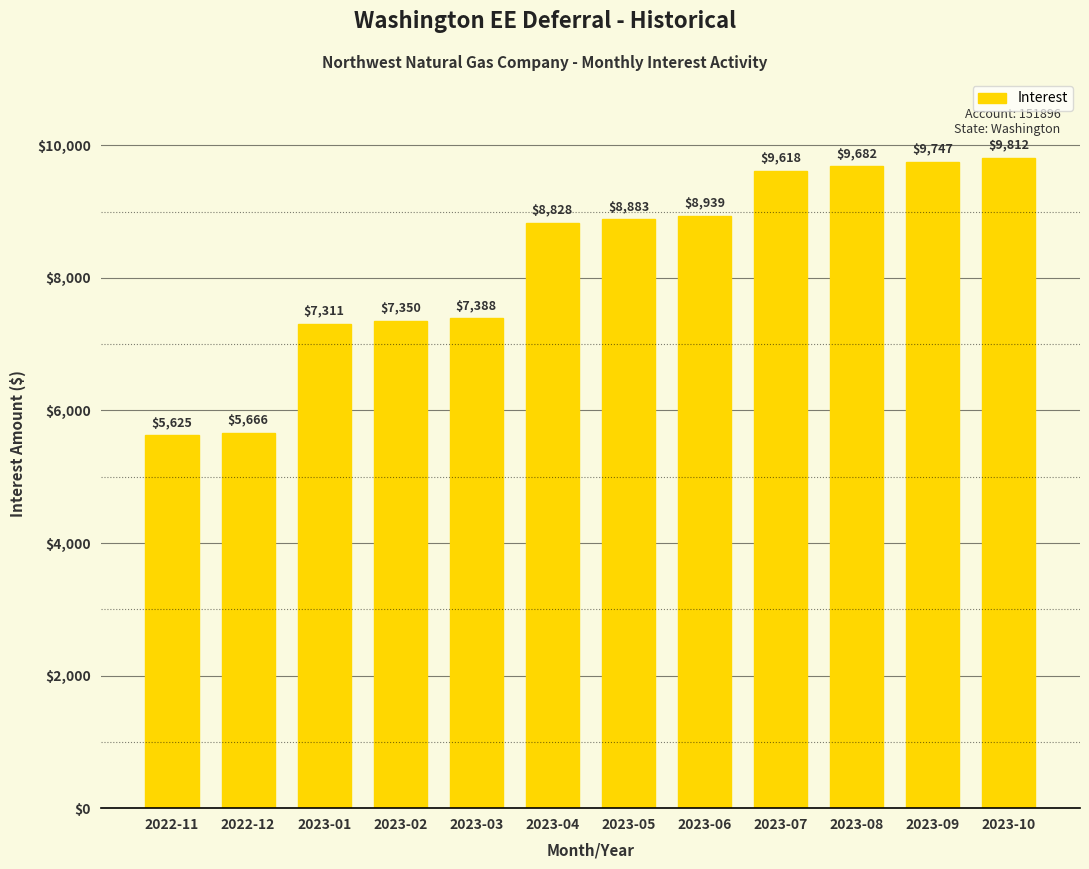

Is it true that the value at 2022-11 is 8746.4?

False